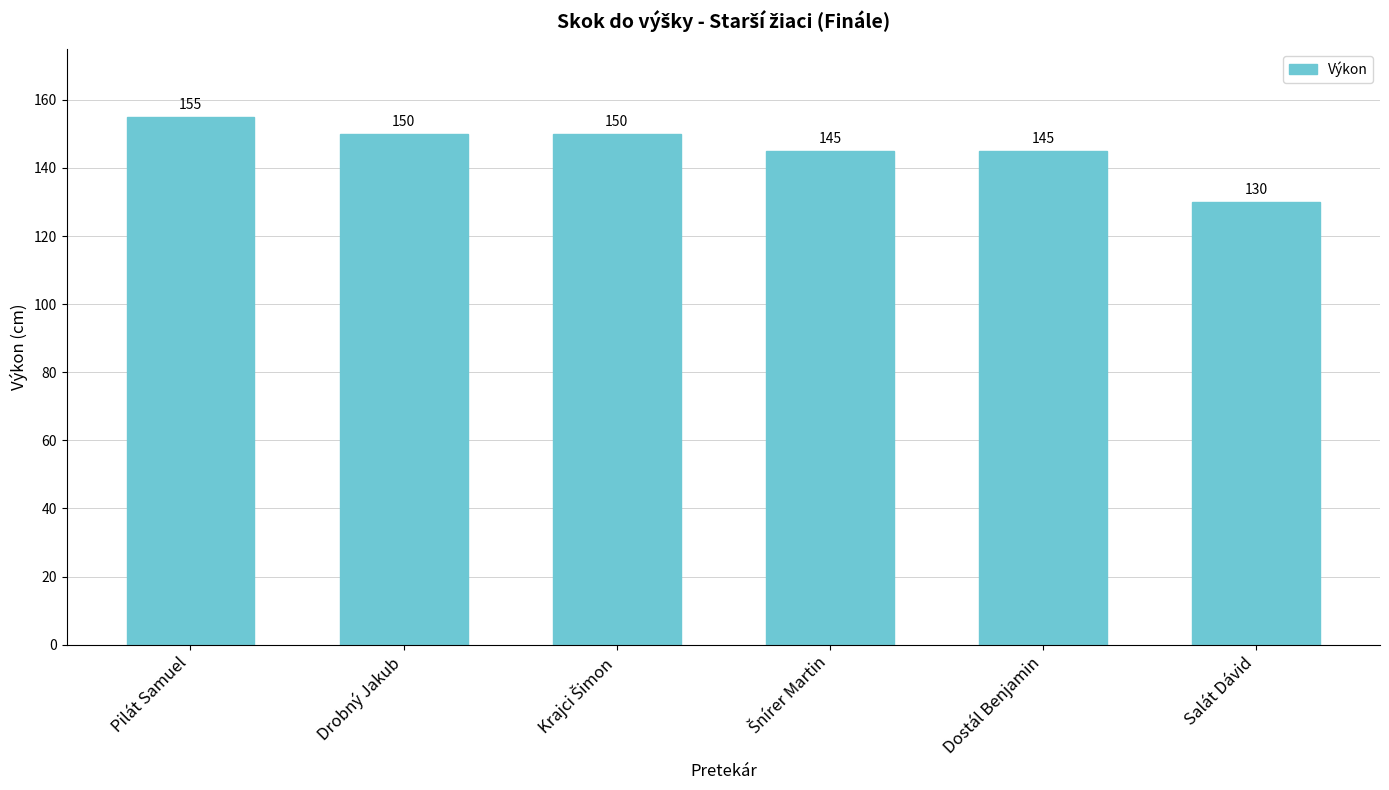

What is the approximate value at Dostál Benjamin?

145